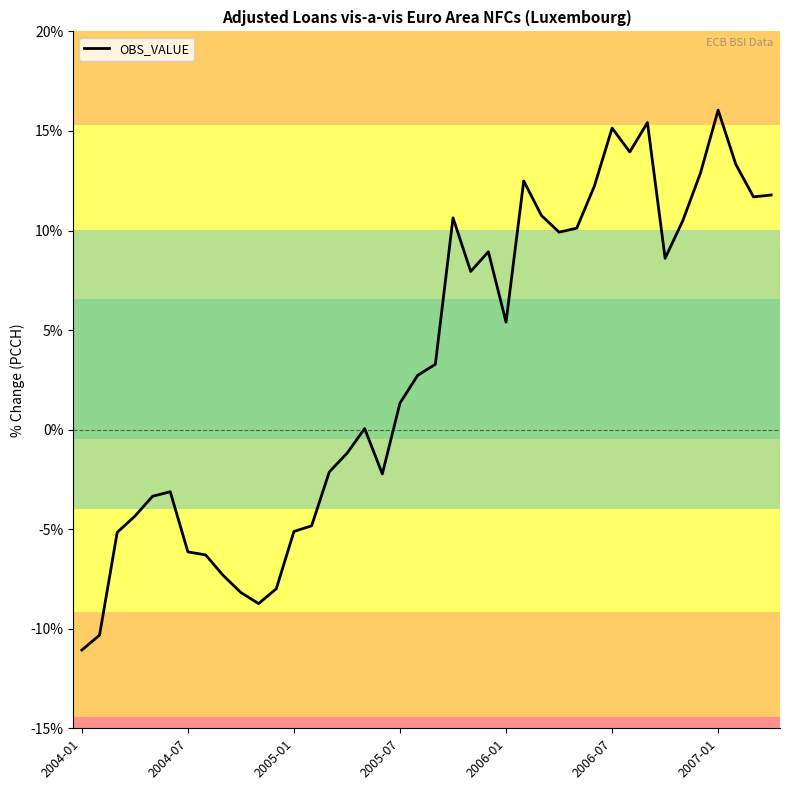

What is the minimum value shown in the chart?

-11.1